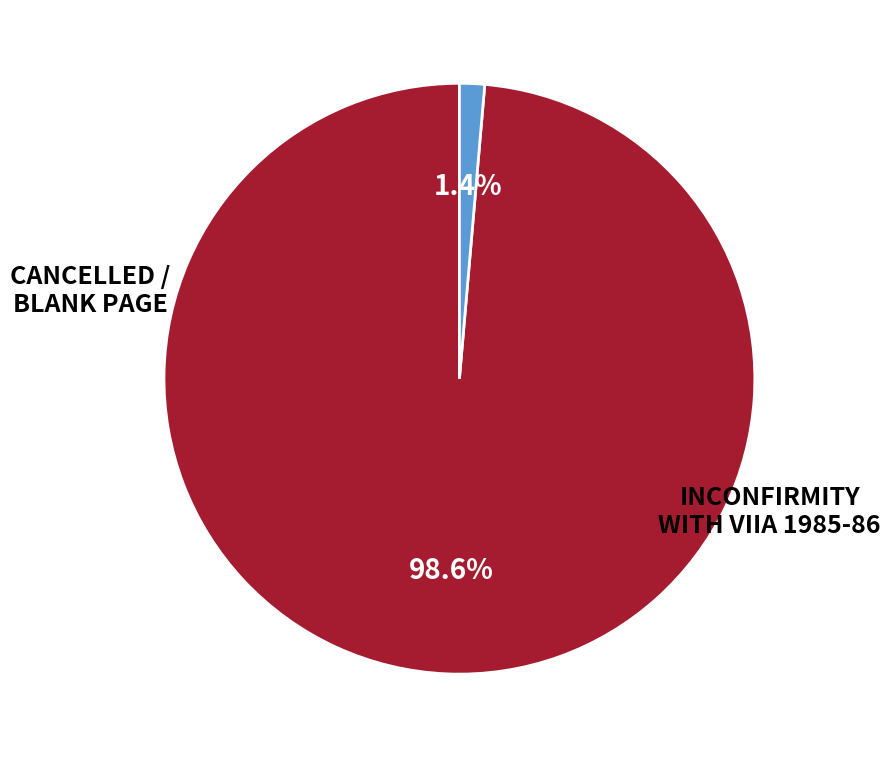

Rank the categories by value from highest to lowest.

INCONFIRMITY WITH VIIA 1985-86, CANCELLED, BALANK PAGE